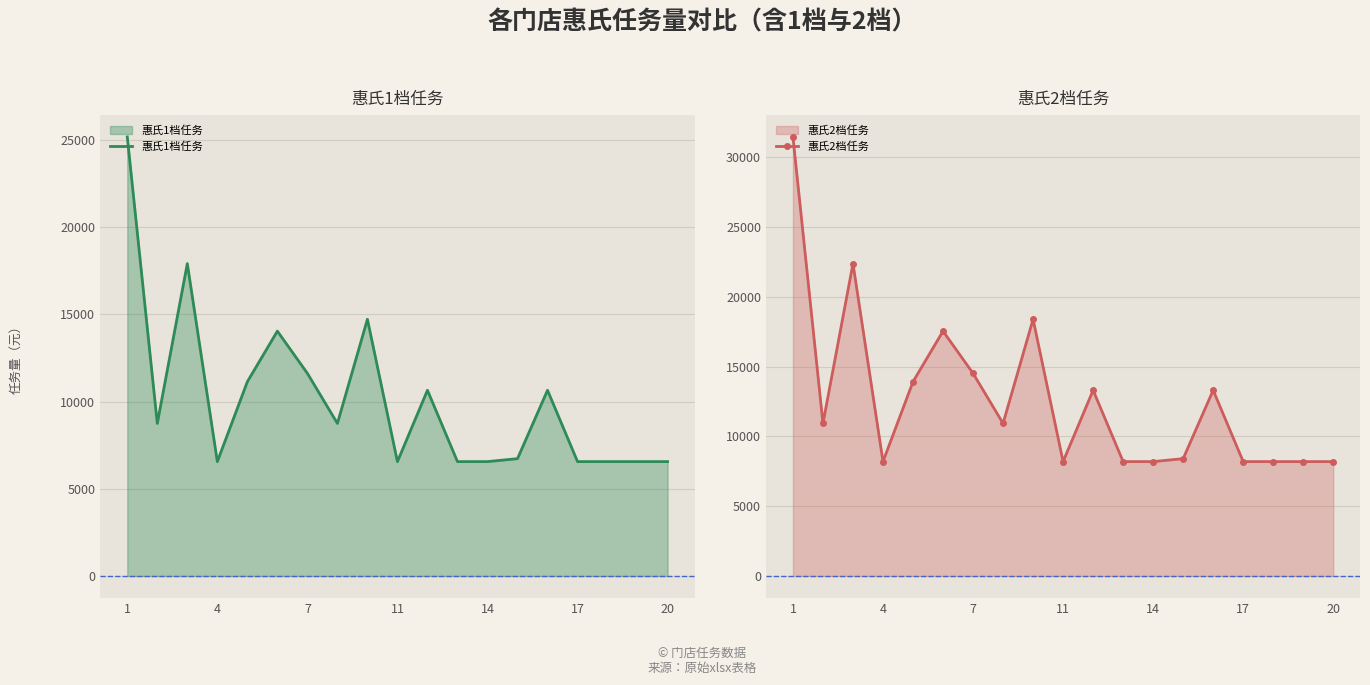

What is the maximum value for 惠氏1档任务?

25170